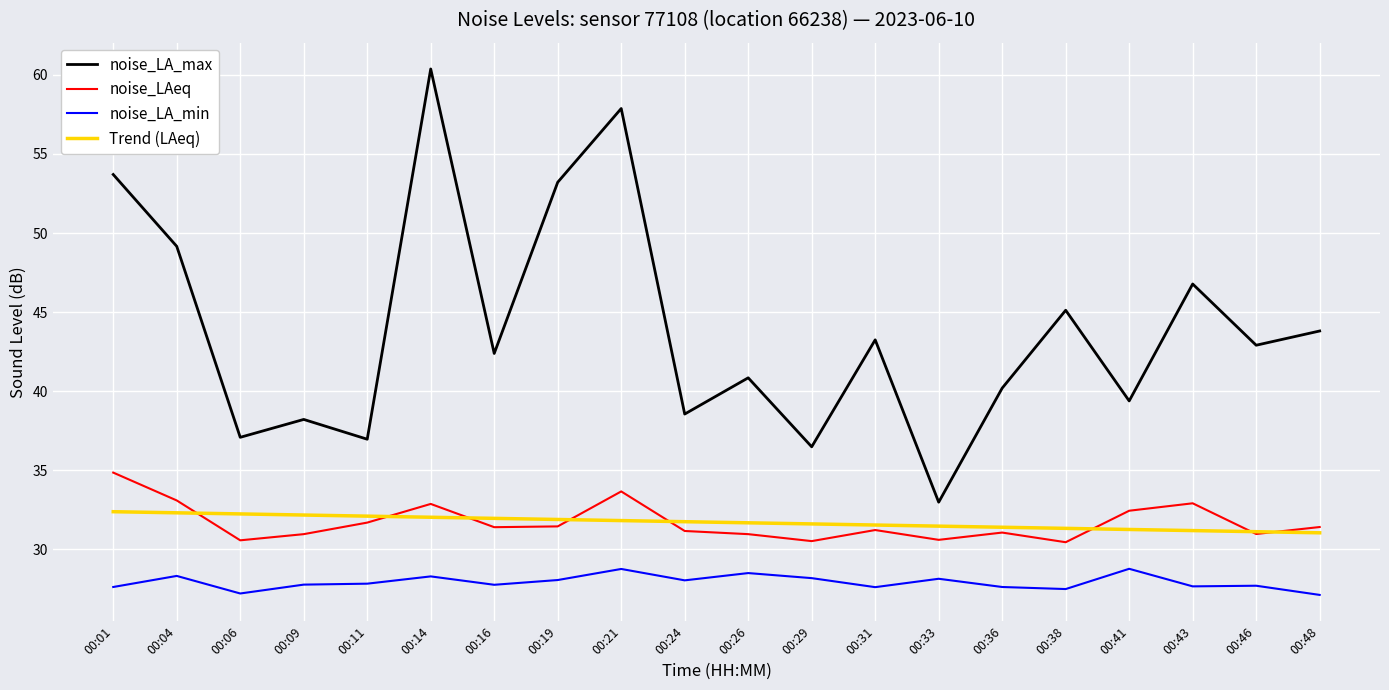

Is it true that noise_LA_max equals 53.2 at 00:19?

True